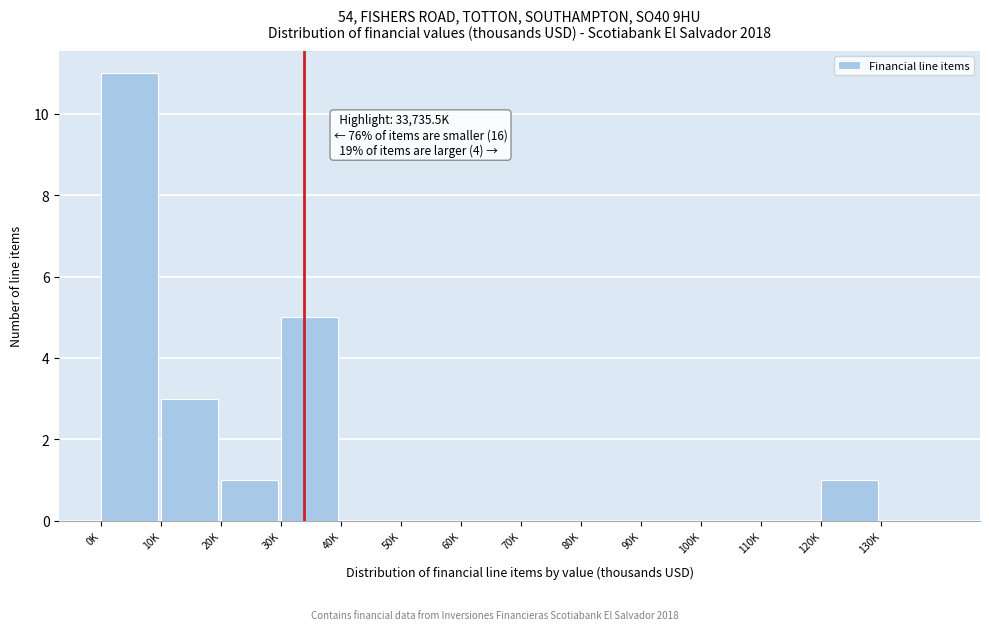

Reading left to right, transcribe all the data shown in this chart.

0K=11	10K=3	20K=1	30K=5	40K=0	50K=0	60K=0	70K=0	80K=0	90K=0	100K=0	110K=0	120K=1	130K=0